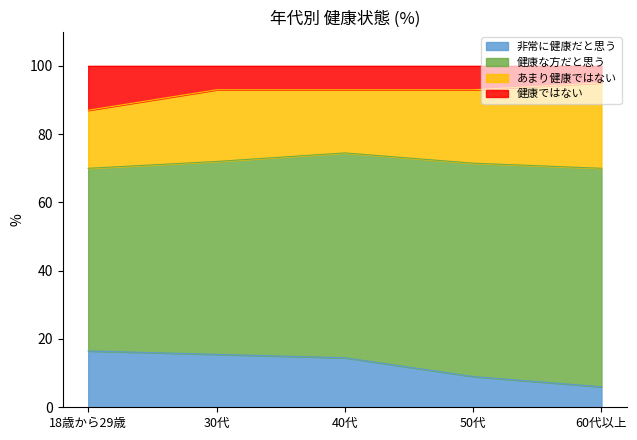

How many lines are shown in the chart?

4